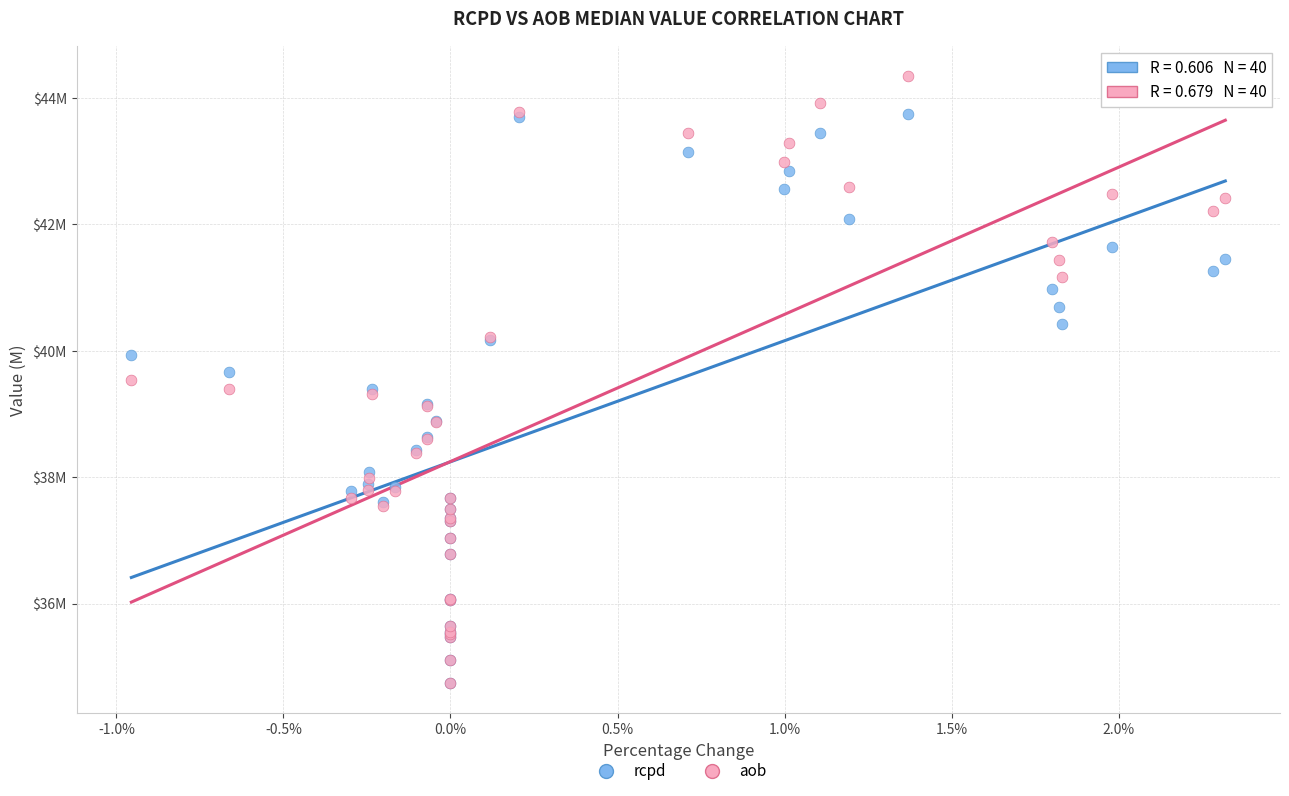

What are all the series names shown in the legend?

rcpd, aob